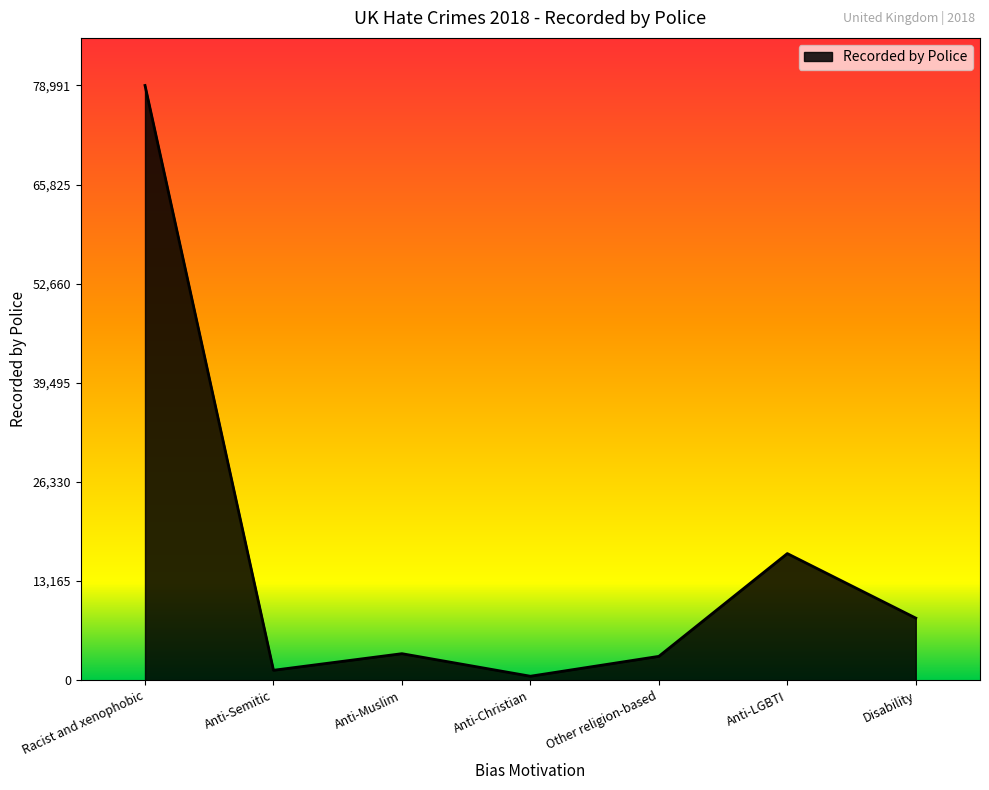

What is the difference between the second highest and second lowest values?

15498